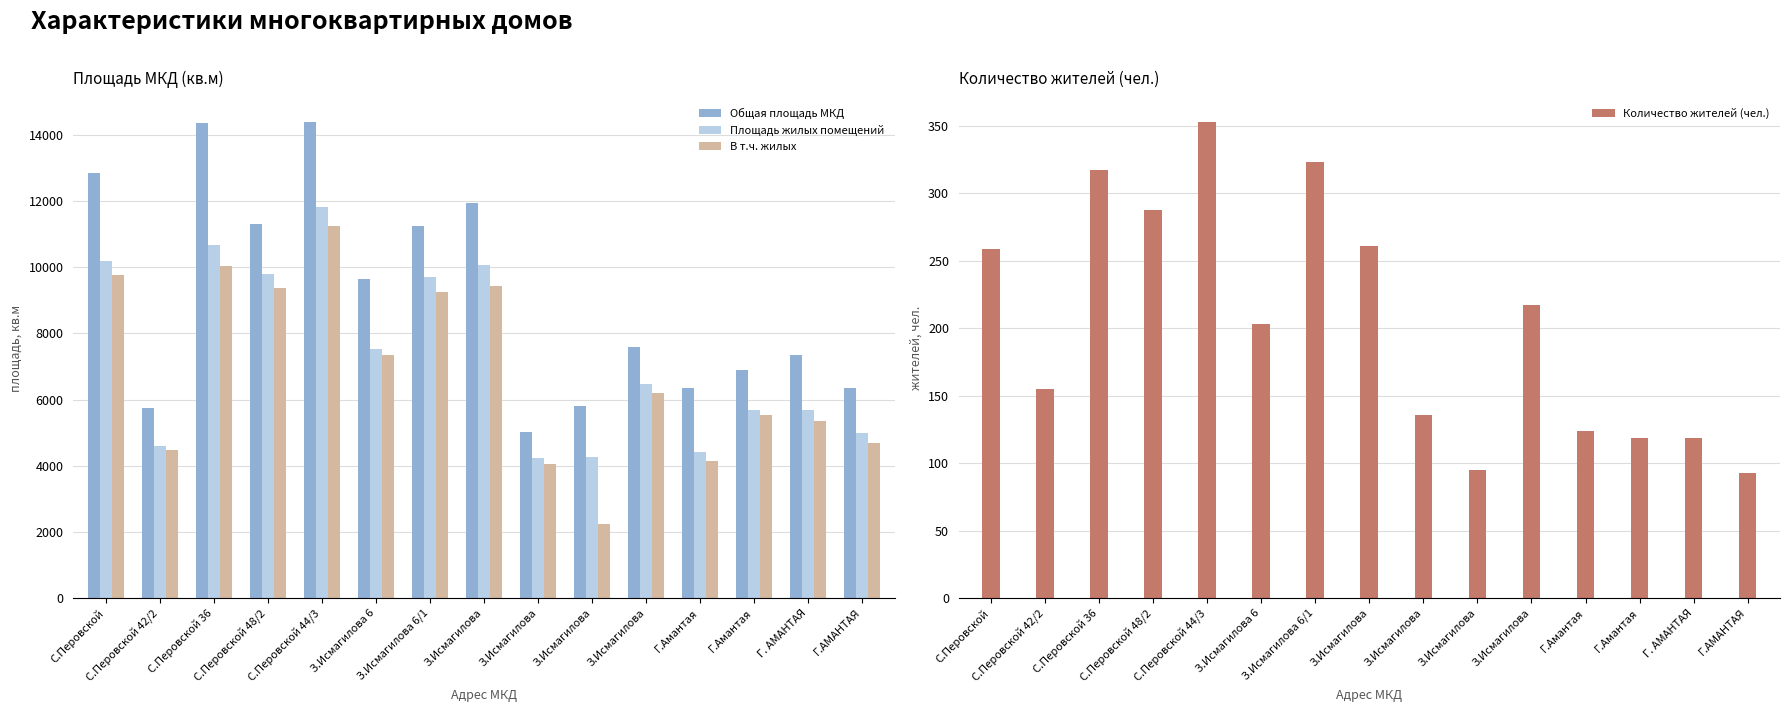

Which series has the largest total across all categories?

Общая площадь МКД